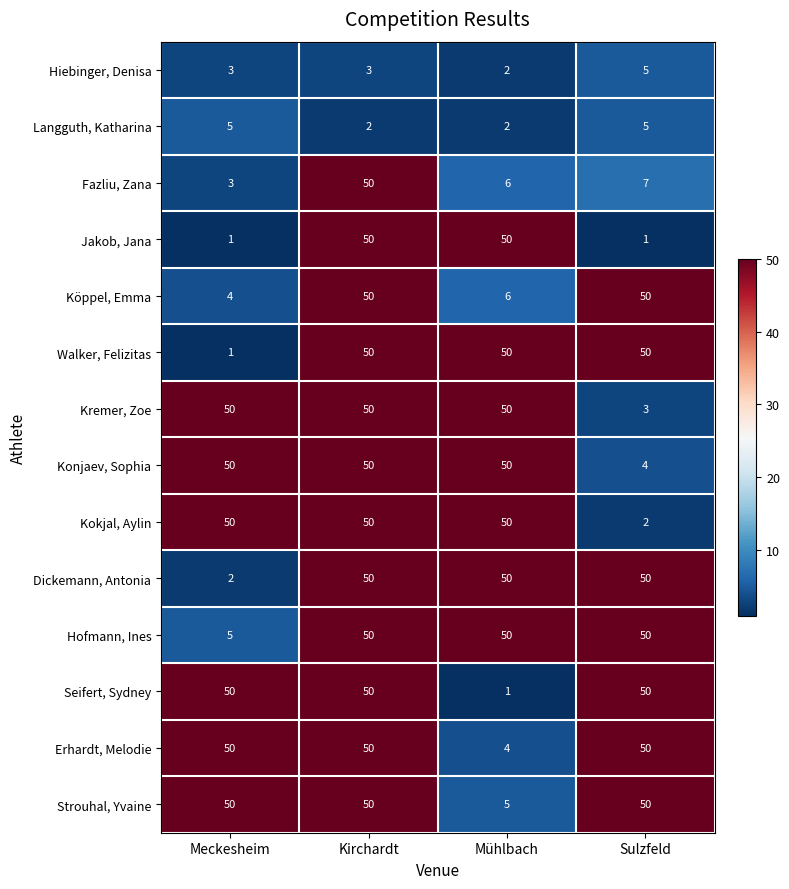

How many values in the Kremer, Zoe series are below 50?

1